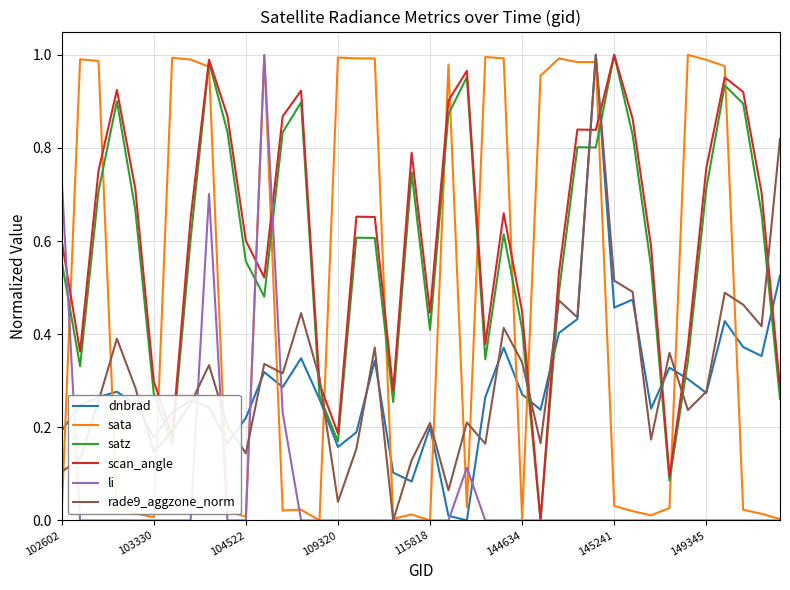

After their last crossing, which series has the higher values: dnbrad or scan_angle?

dnbrad